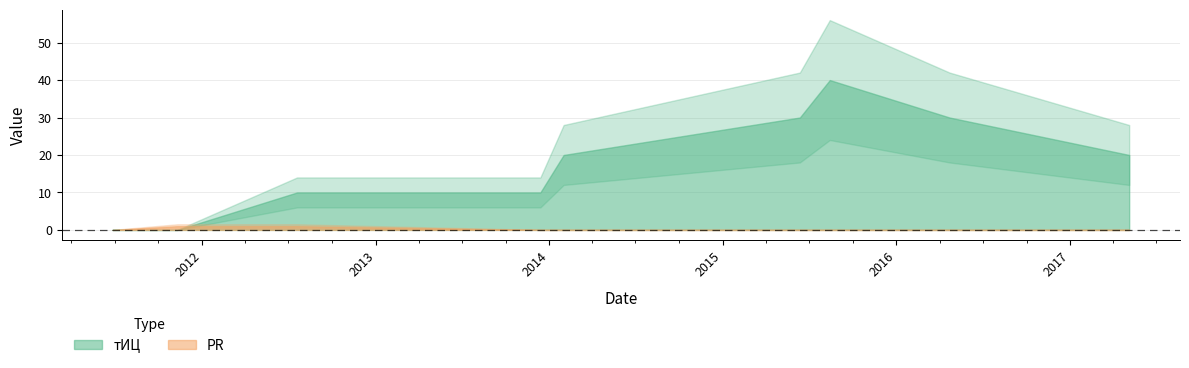

True or false: PR has a value of 1 at 2012-07-19.

True